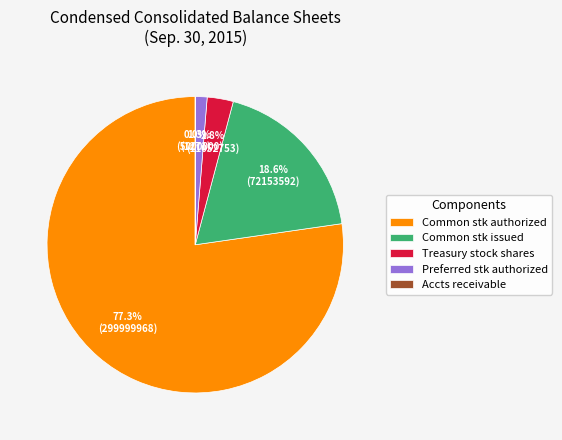

Which has a higher value, Common stk issued or Treasury stock shares?

Common stk issued